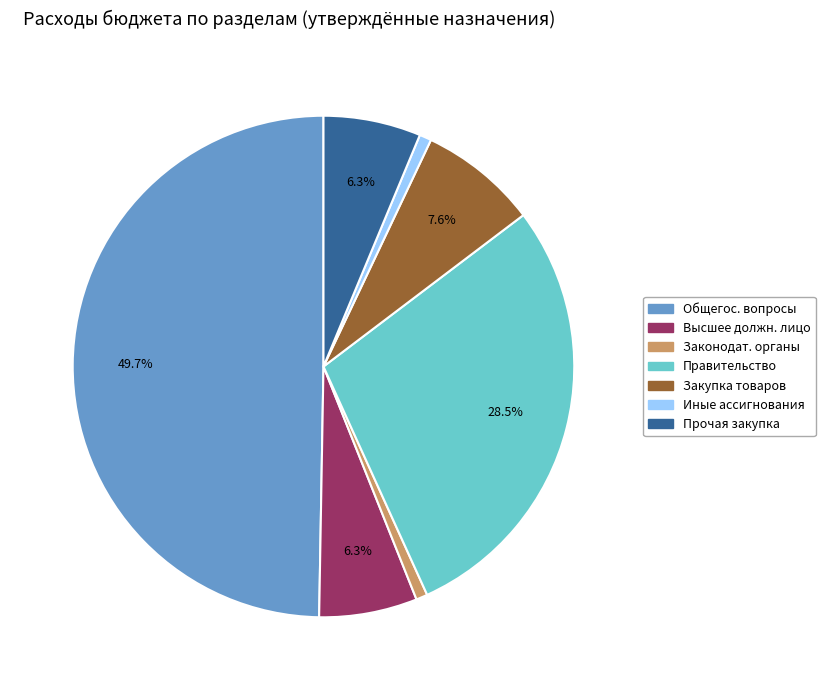

Count the number of slices in the pie.

7